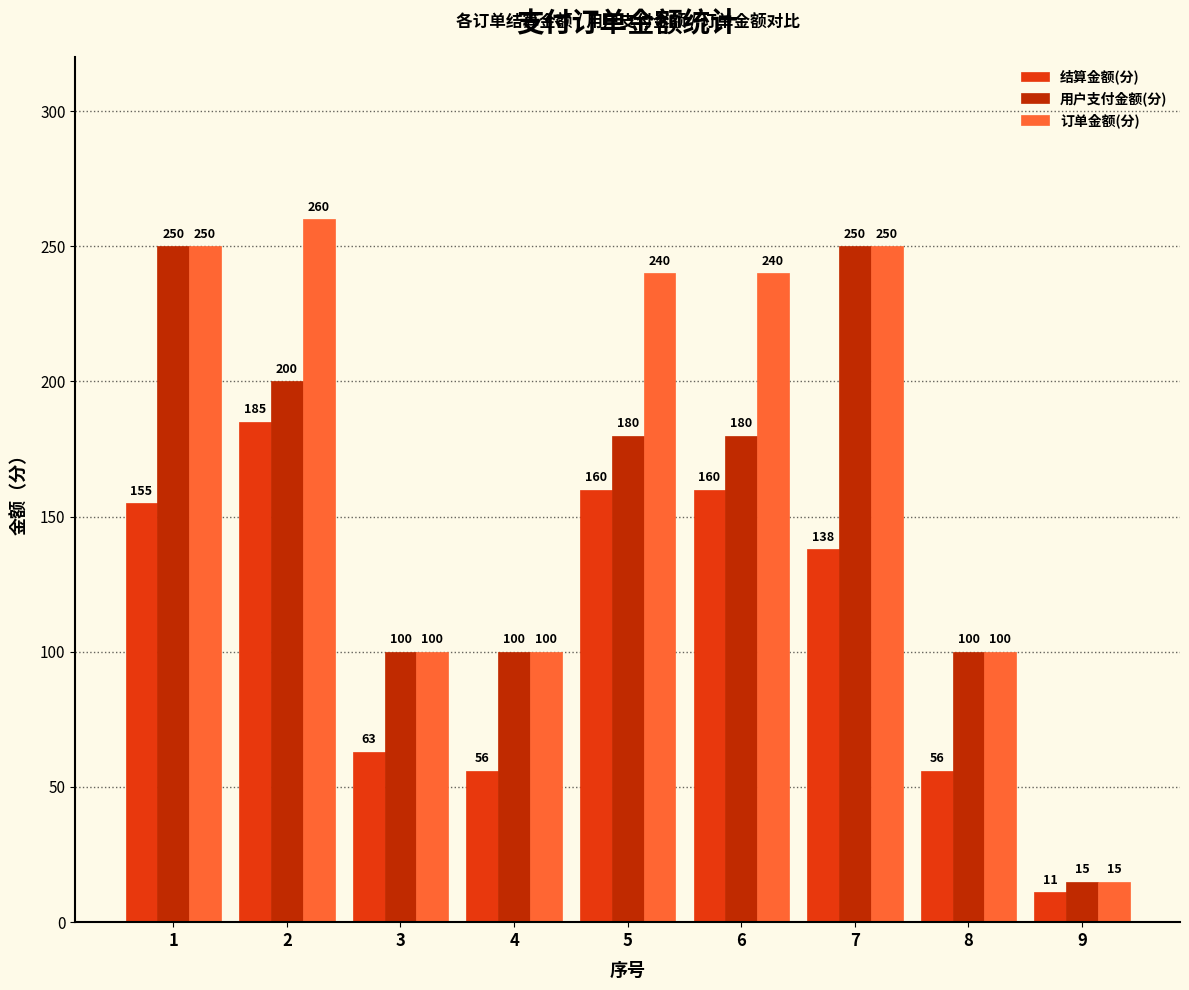

Rank the series by their average value, from lowest to highest.

结算金额(分), 用户支付金额(分), 订单金额(分)